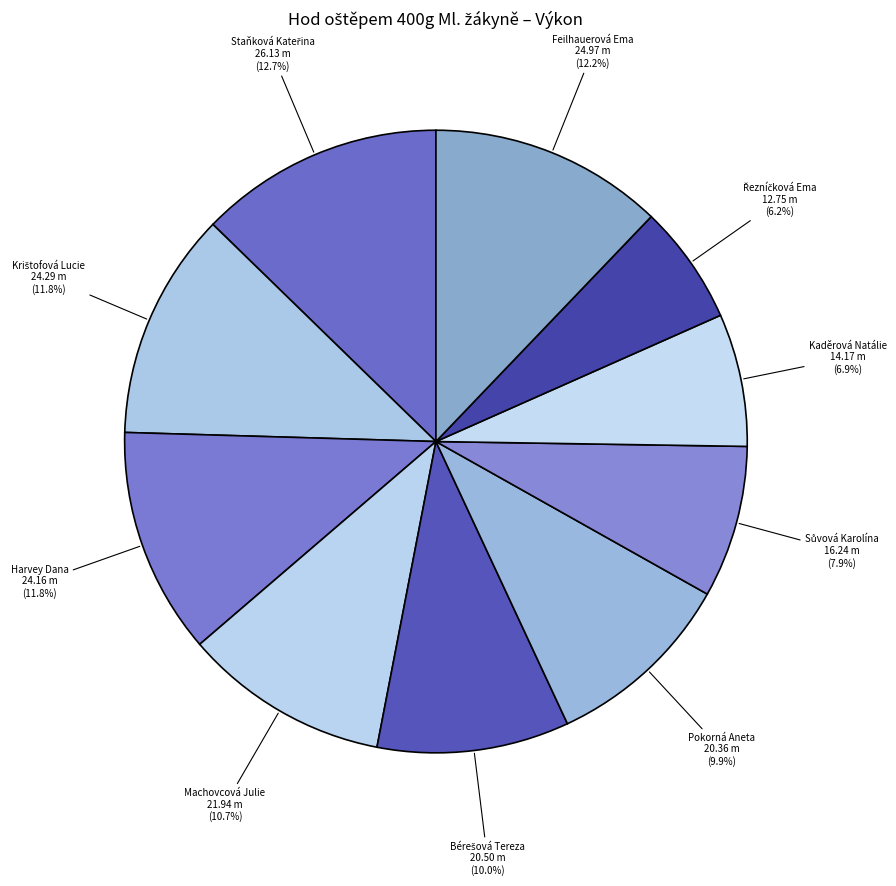

Count the number of slices in the pie.

10